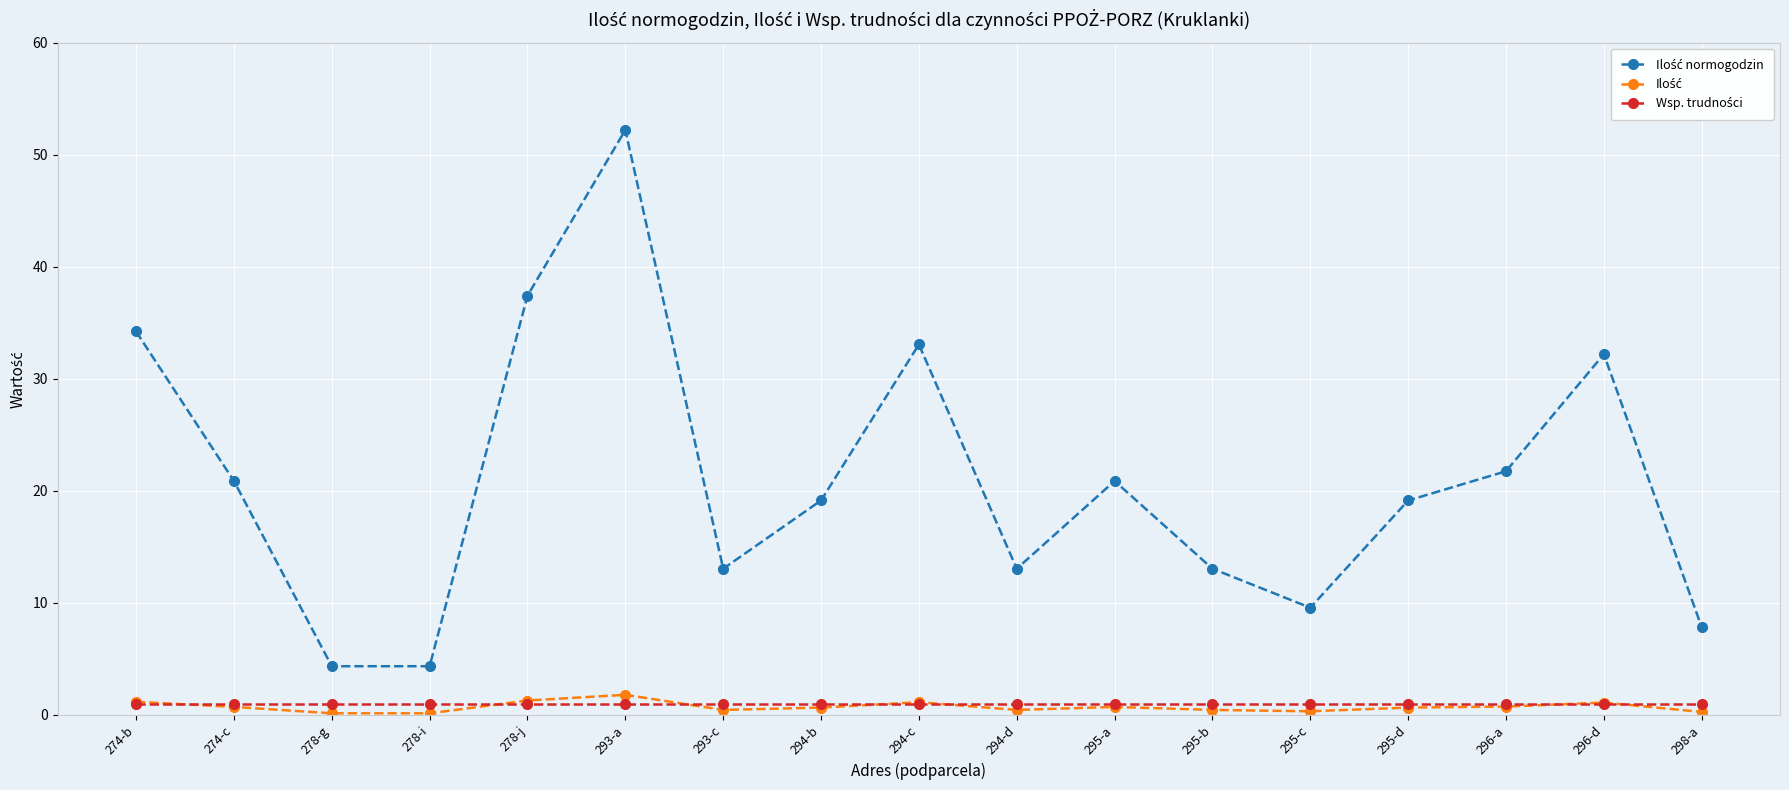

How many lines are shown in the chart?

3